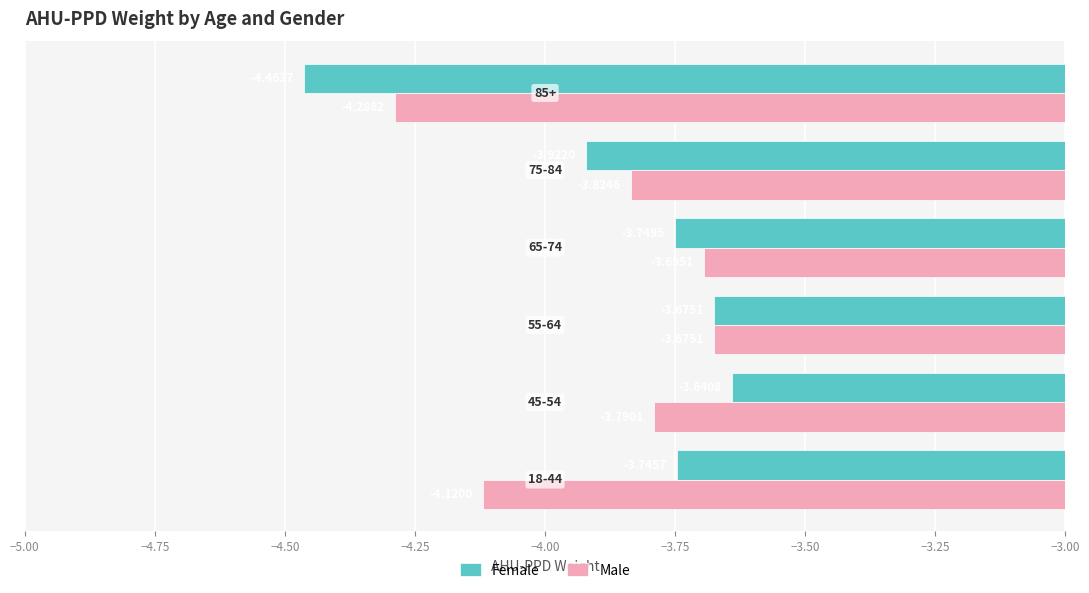

Which series has the widest spread of values?

Female